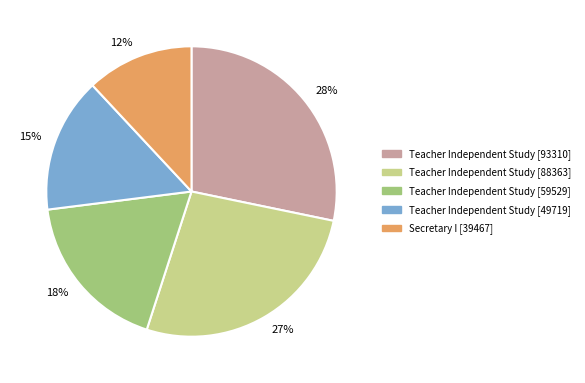

Which slice is the largest?

28%